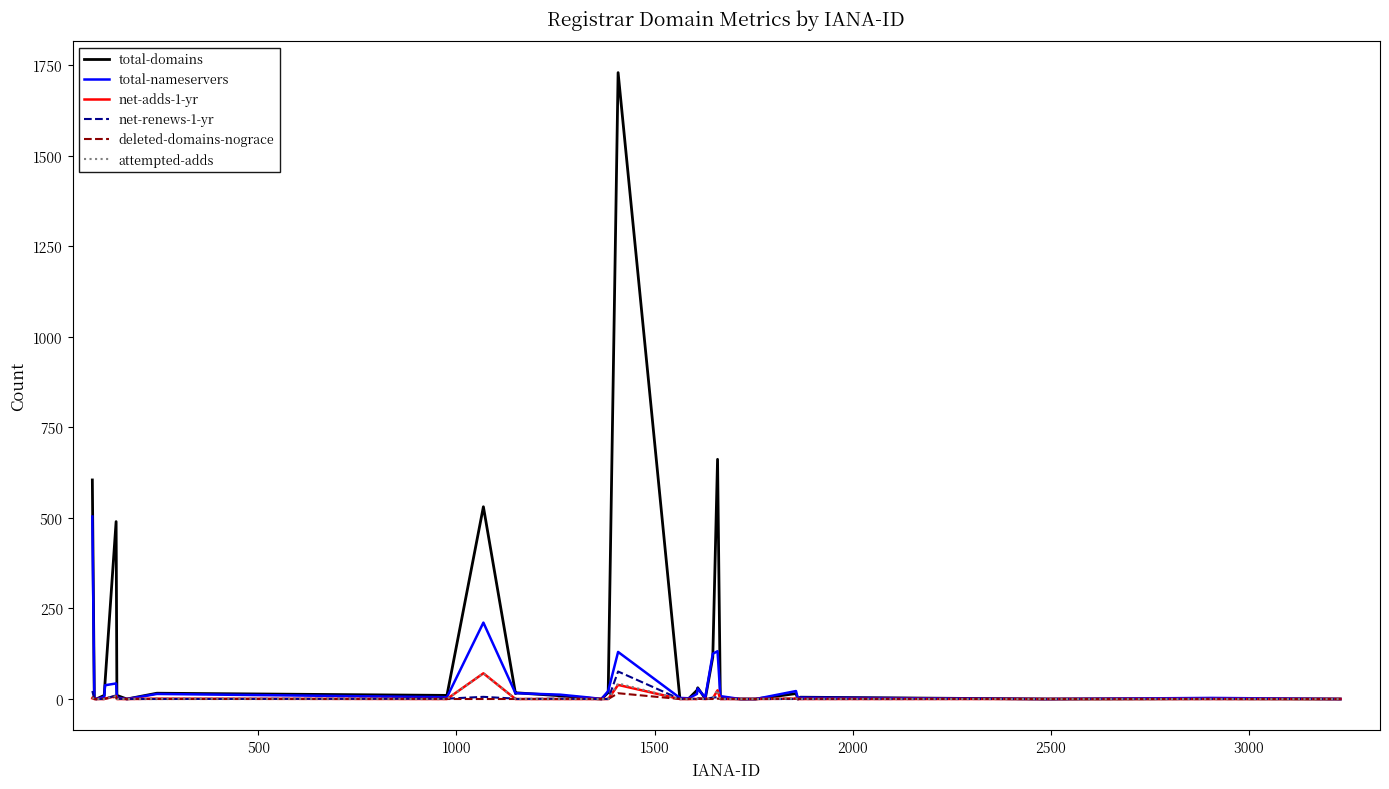

True or false: net-adds-1-yr and net-renews-1-yr cross at least once.

True